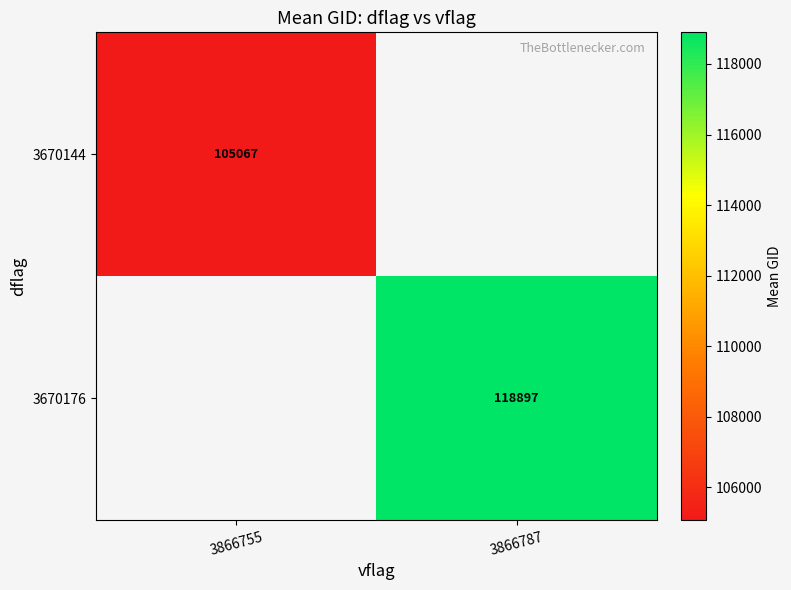

Is the value of 3670144 at 3866755 greater than the value of 3670176 at 3866787?

No